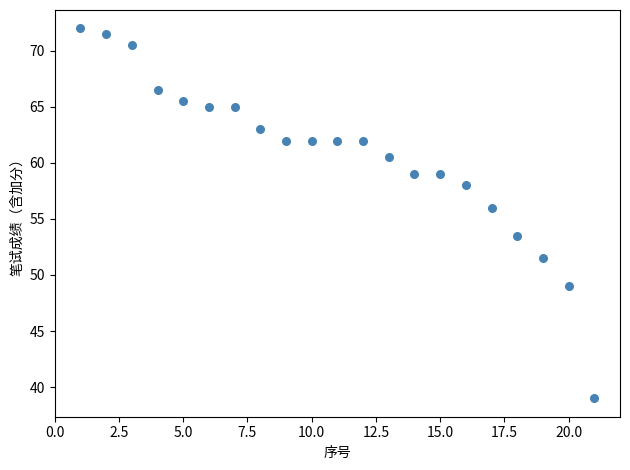

What is the range of Y values (max minus min)?

33.0